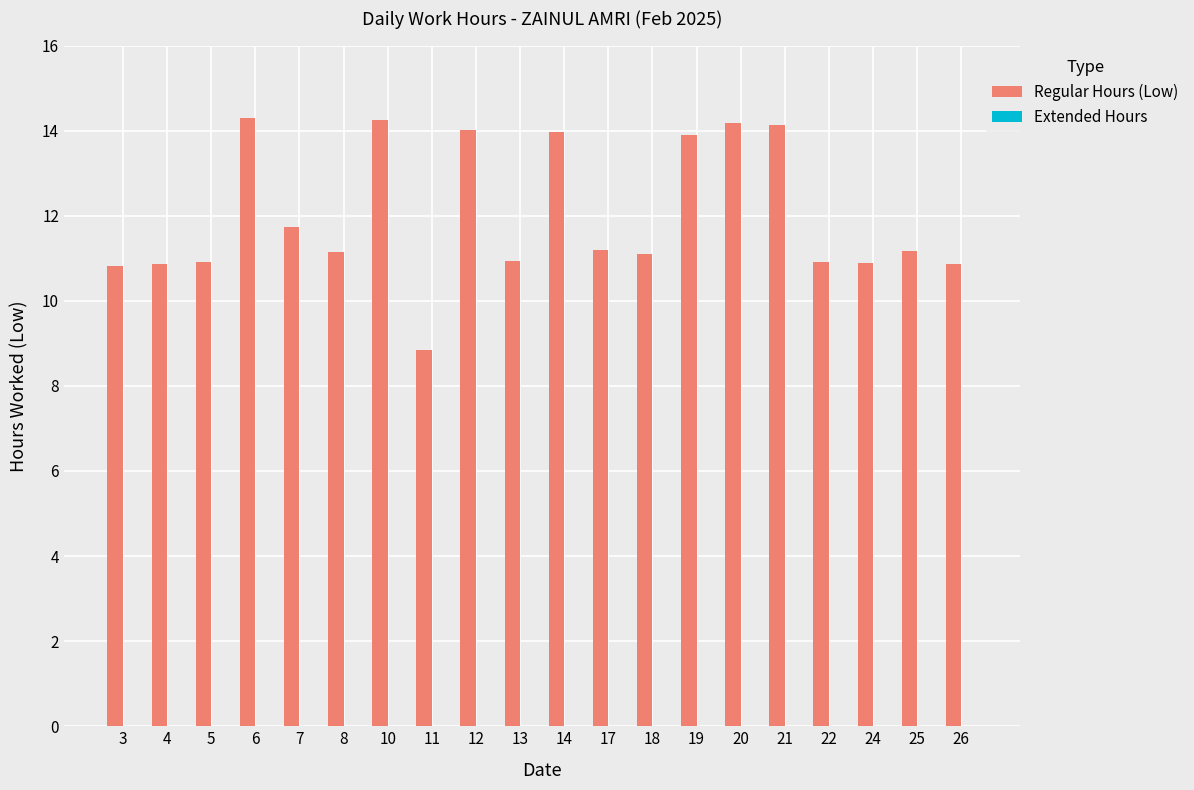

Are the bars horizontal?

No